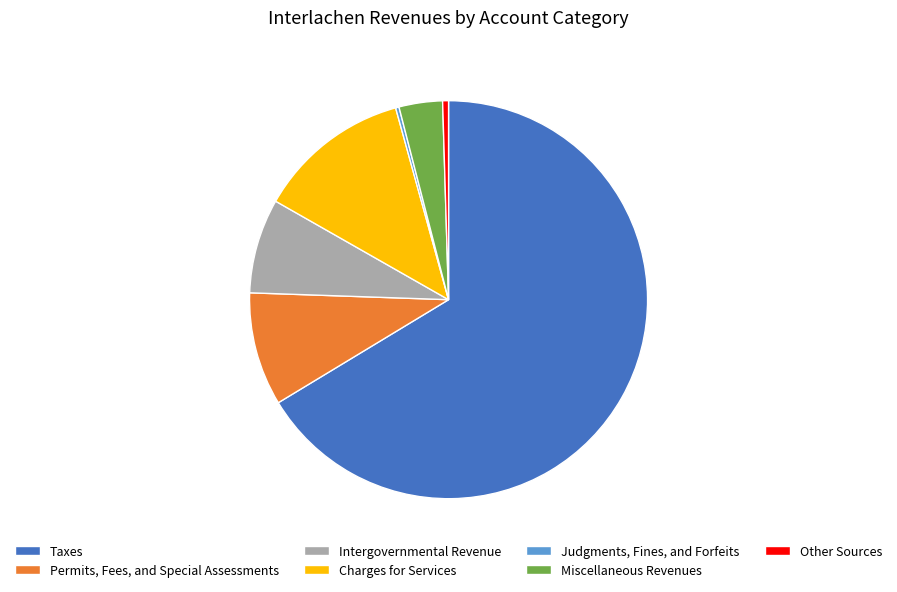

Which slice is the largest?

Taxes